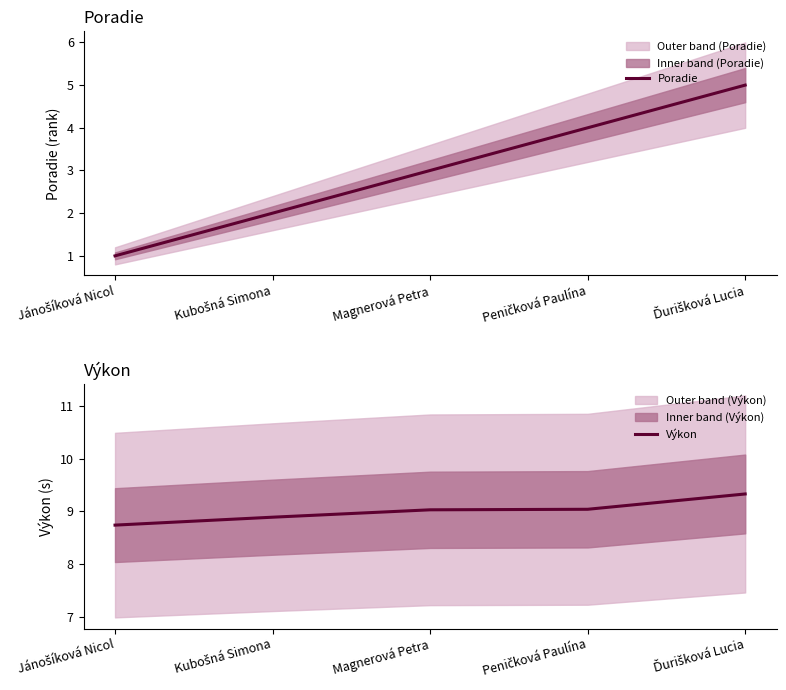

What position from the left is Ďurišková Lucia?

5